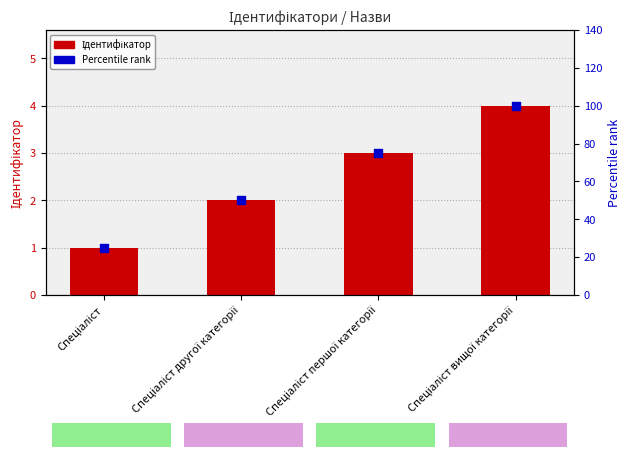

Which series reaches the maximum Y coordinate?

Percentile rank